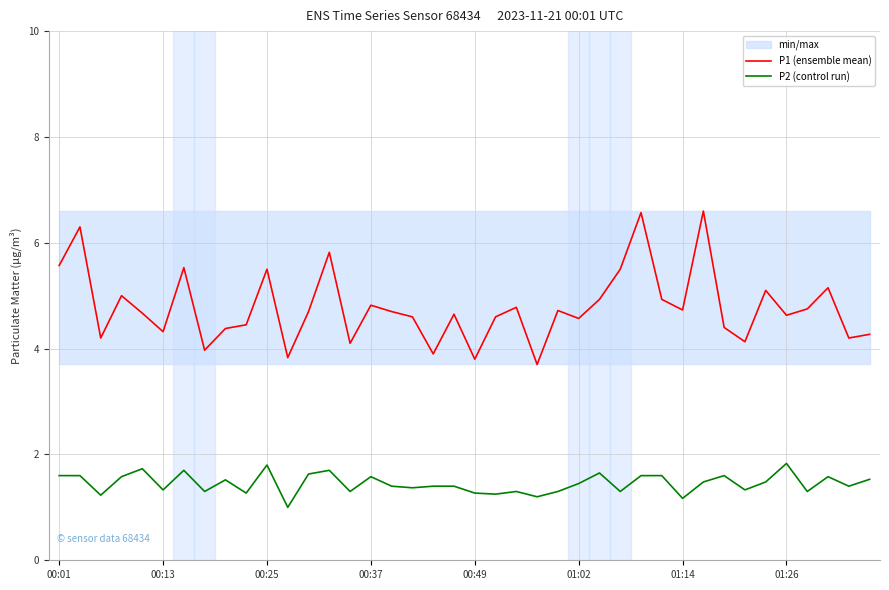

Reading right to left, list all the values displayed in this chart.

P1 (ensemble mean): 4.3	4.2	5.2	4.8	4.6	5.1	4.1	4.4	6.6	4.7	4.9	6.6	5.5	4.9	4.6	4.7	3.7	4.8	4.6	3.8	4.7	3.9	4.6	4.7	4.8	4.1	5.8	4.7	3.8	5.5	4.5	4.4	4.0	5.5	4.3	4.7	5.0	4.2	6.3	5.6
P2 (control run): 1.5	1.4	1.6	1.3	1.8	1.5	1.3	1.6	1.5	1.2	1.6	1.6	1.3	1.6	1.4	1.3	1.2	1.3	1.2	1.3	1.4	1.4	1.4	1.4	1.6	1.3	1.7	1.6	1.0	1.8	1.3	1.5	1.3	1.7	1.3	1.7	1.6	1.2	1.6	1.6